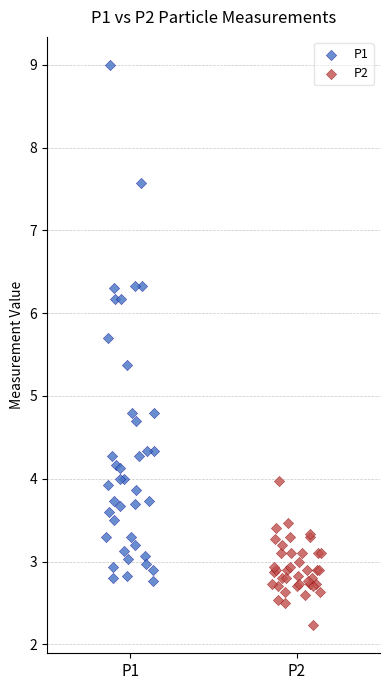

Which series contains the highest Y value?

P1